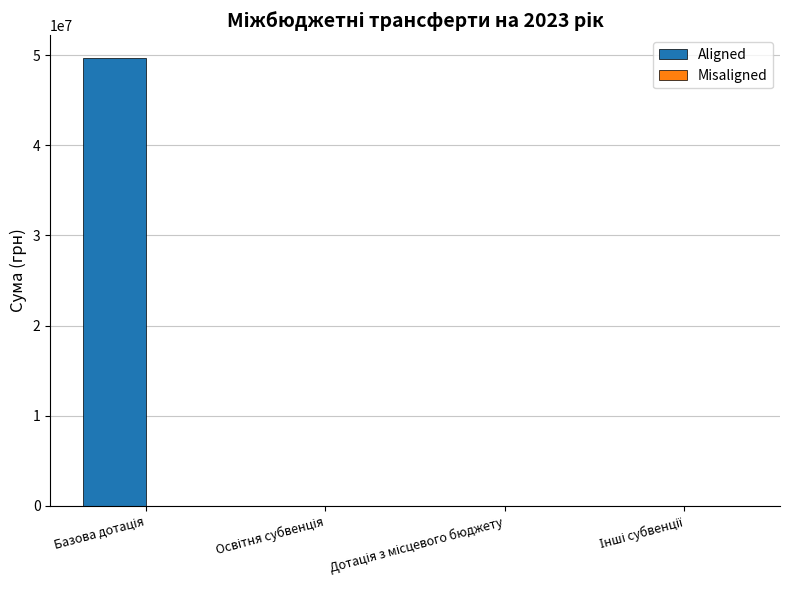

What is the greatest value displayed?

49726000